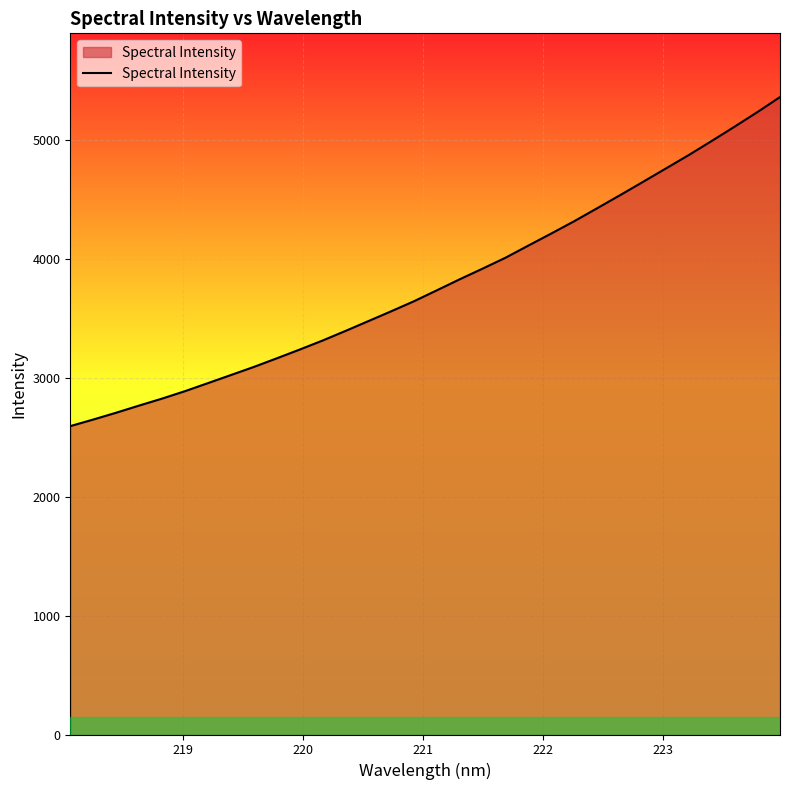

What is the smallest value displayed?

2591.7